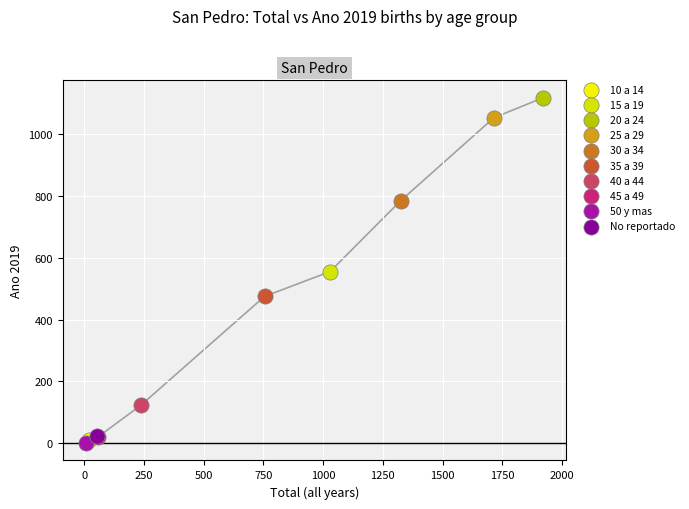

What are all the series names shown in the legend?

10 a 14, 15 a 19, 20 a 24, 25 a 29, 30 a 34, 35 a 39, 40 a 44, 45 a 49, 50 y mas, No reportado